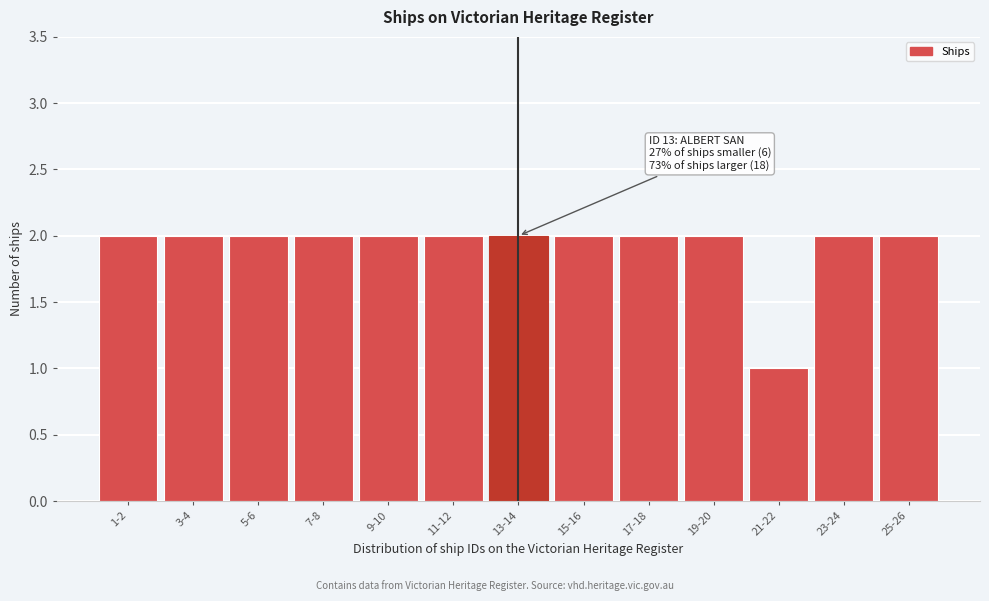

Reading left to right, transcribe all the data shown in this chart.

1-2=2	3-4=2	5-6=2	7-8=2	9-10=2	11-12=2	13-14=2	15-16=2	17-18=2	19-20=2	21-22=1	23-24=2	25-26=2